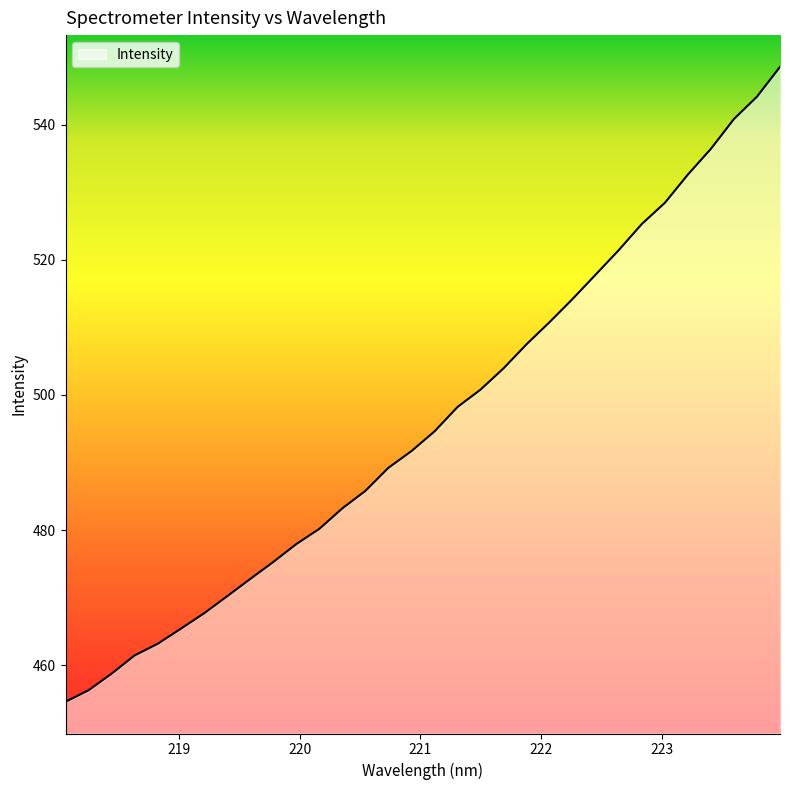

What is the sum of all values?

15879.5